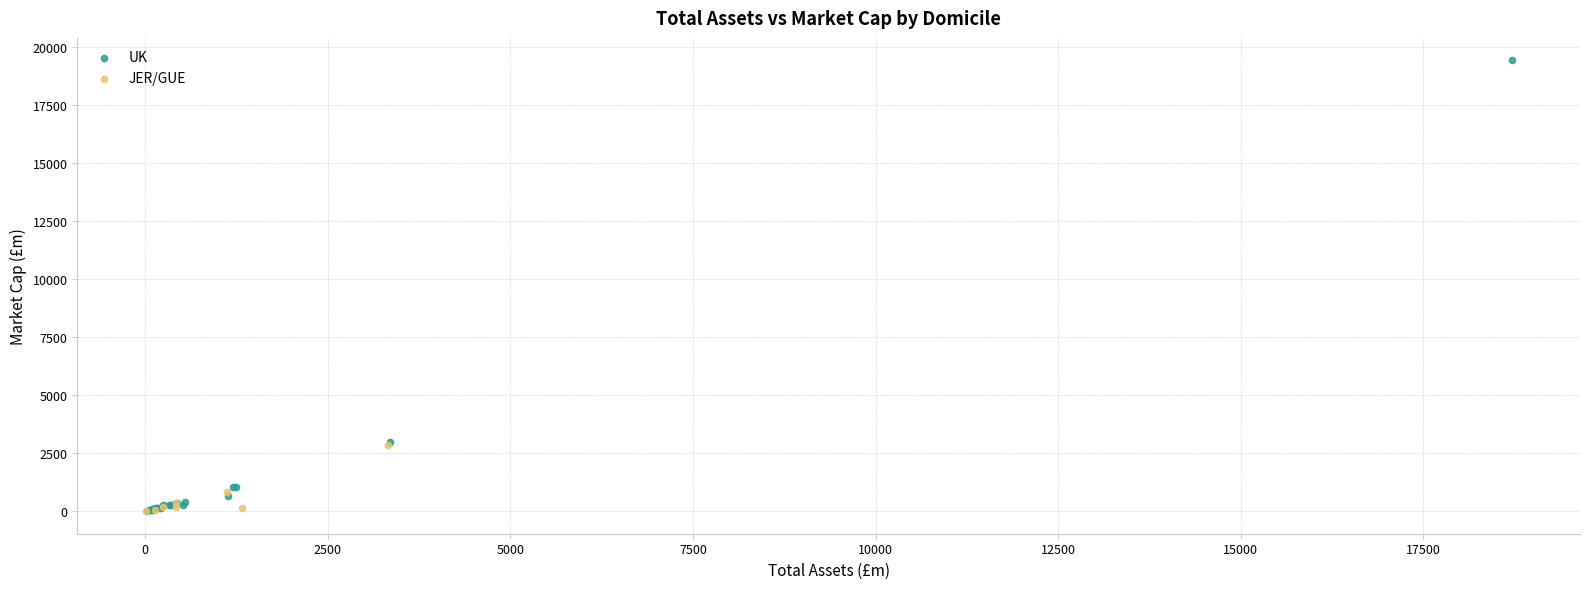

Which series has the largest Y range (max minus min)?

UK